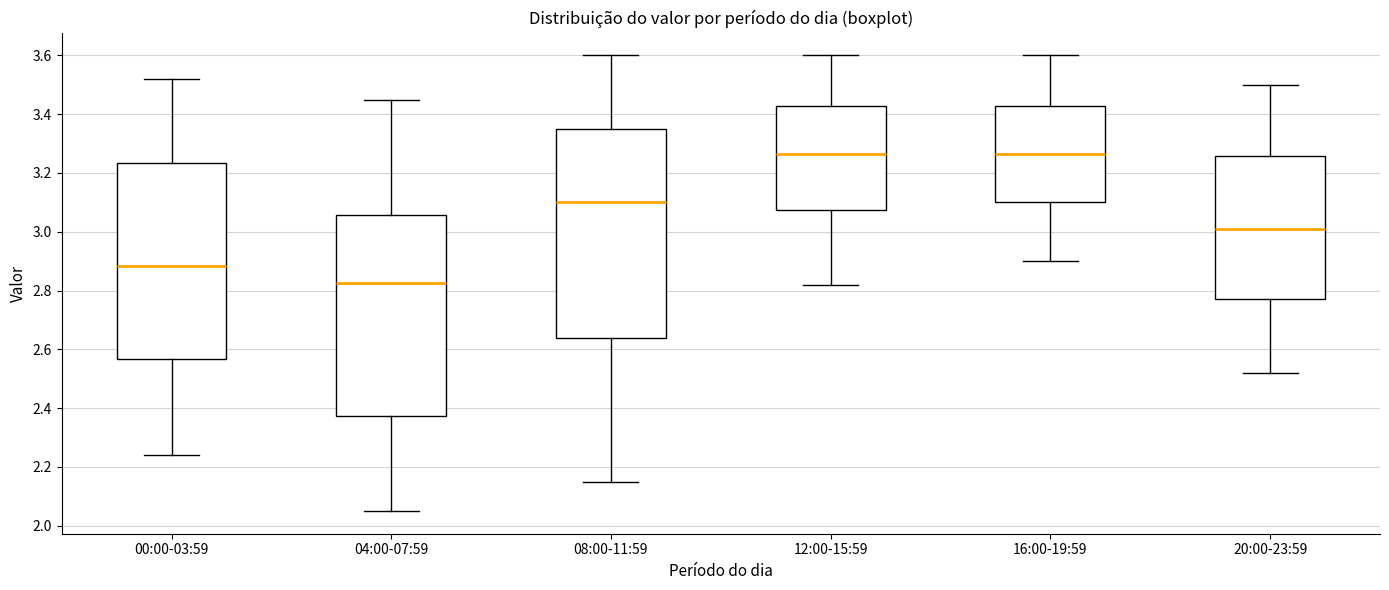

Where does the upper whisker of the box for 00:00-03:59 end on the y-axis? The values are not printed on the chart, so give them approximately, as read against the axis.

3.52